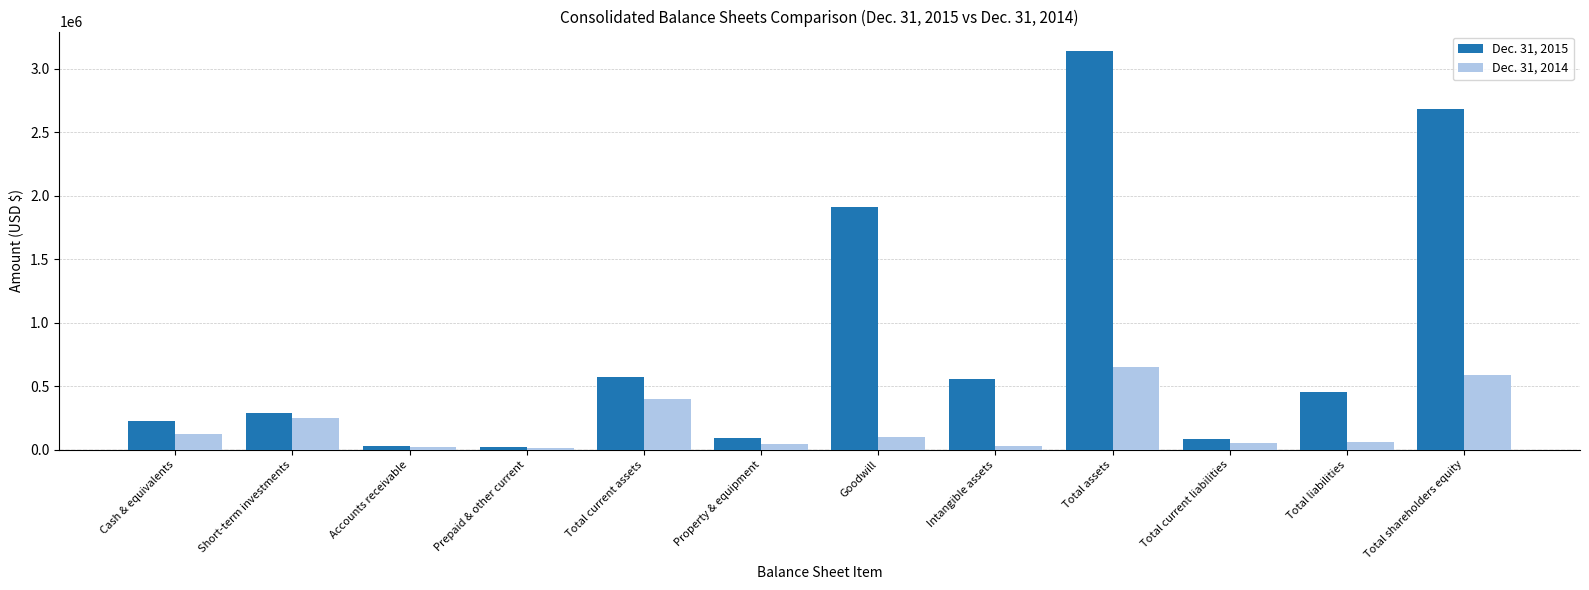

What is the difference between the maximum and minimum values in the Dec. 31, 2014 series?

639671